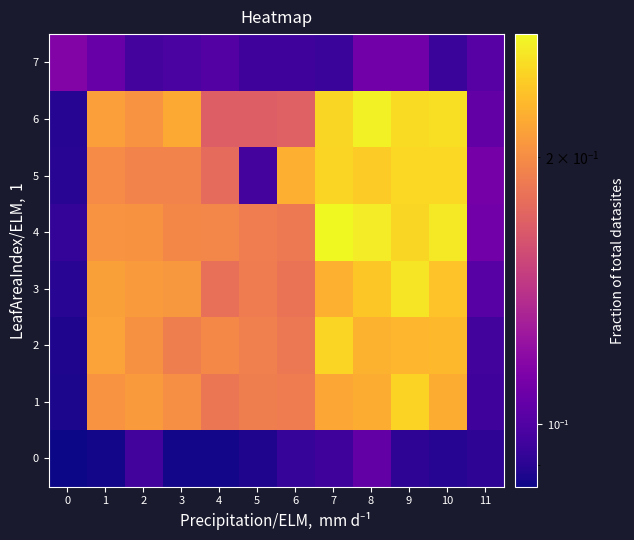

Count the number of data series in this chart.

8